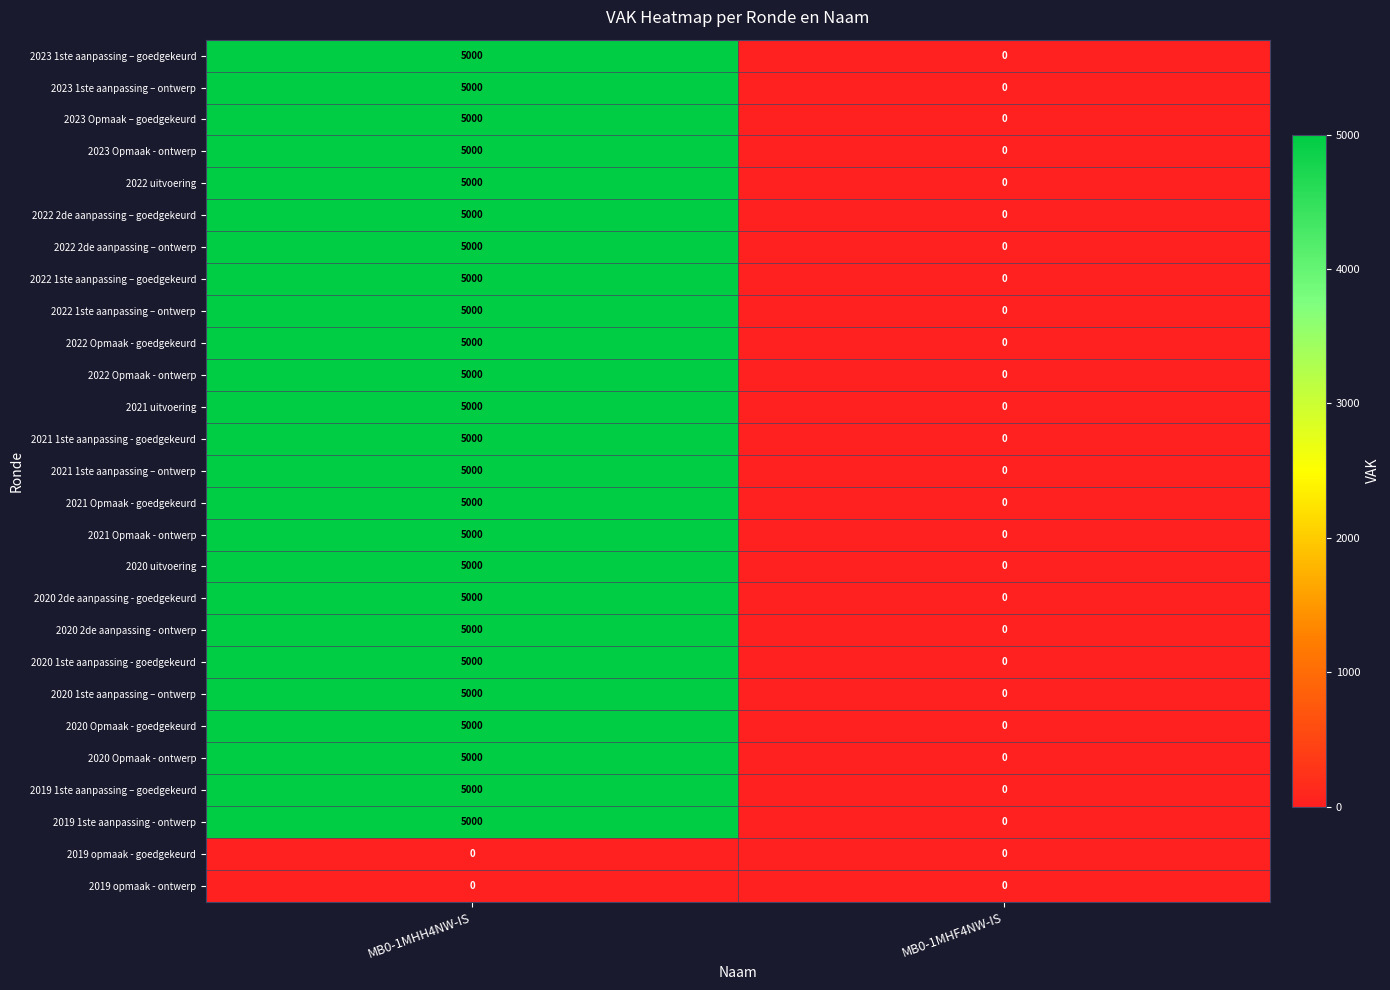

What is the maximum value for 2022 Opmaak - ontwerp?

5000